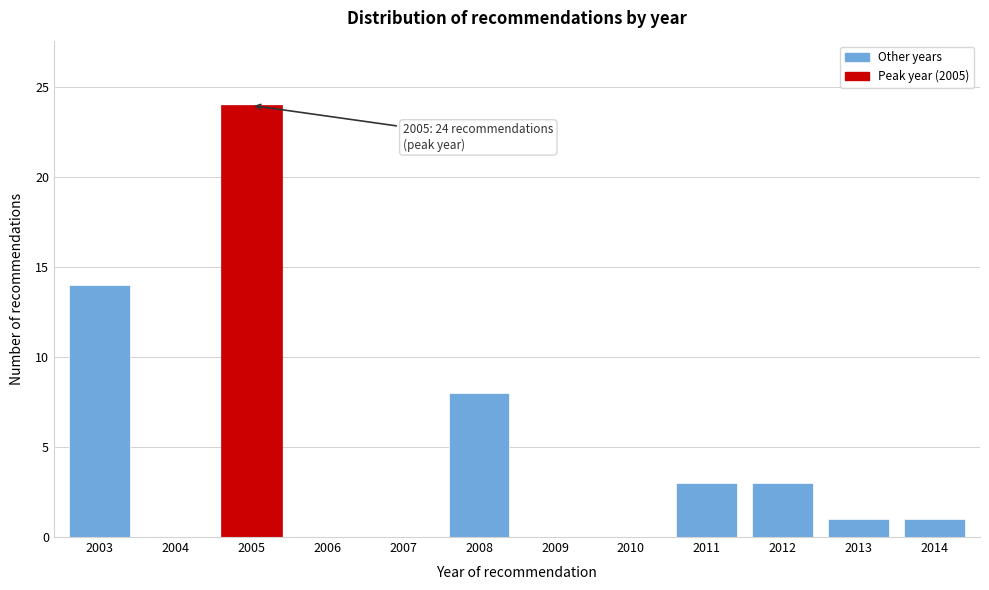

Reading left to right, transcribe all the data shown in this chart.

2003=14	2004=0	2005=24	2006=0	2007=0	2008=8	2009=0	2010=0	2011=3	2012=3	2013=1	2014=1